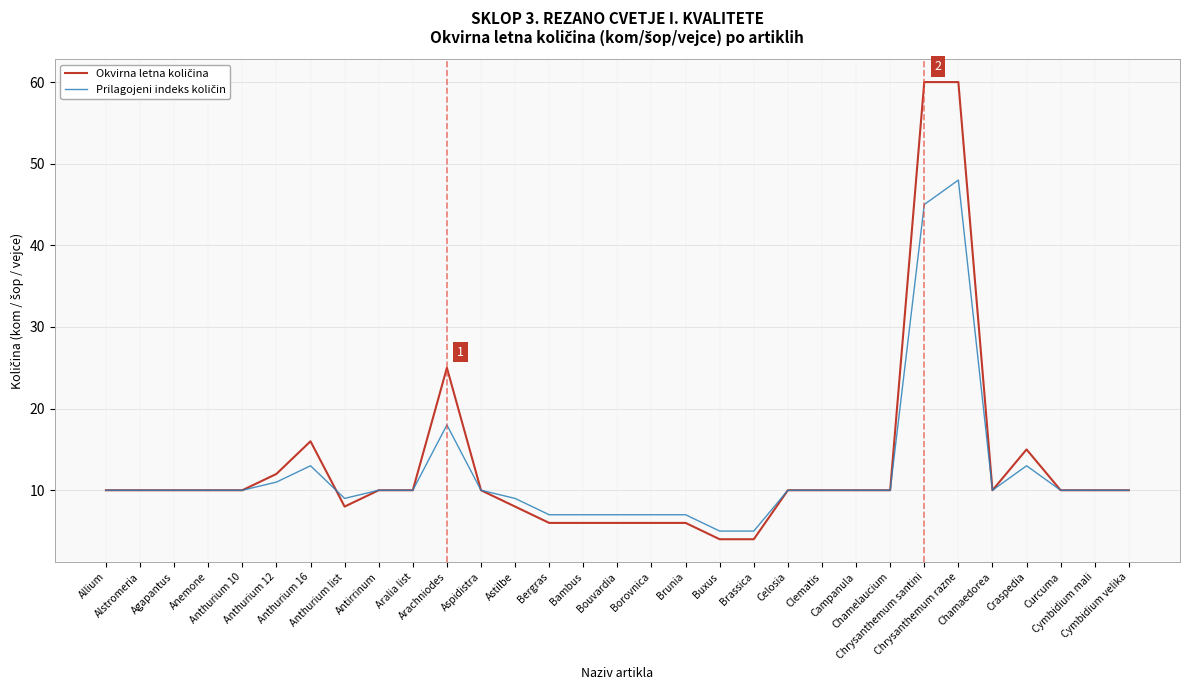

What position from the left is Aralia list?

10